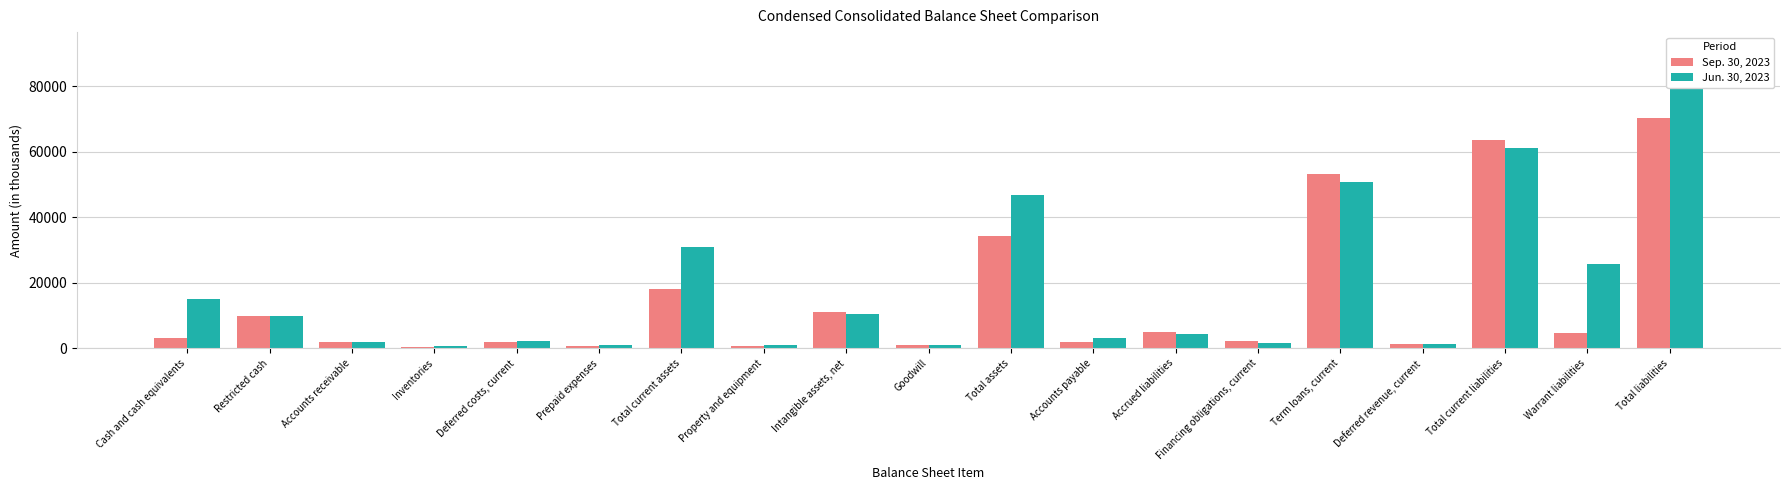

What are all the series names shown in the legend?

Sep. 30, 2023, Jun. 30, 2023